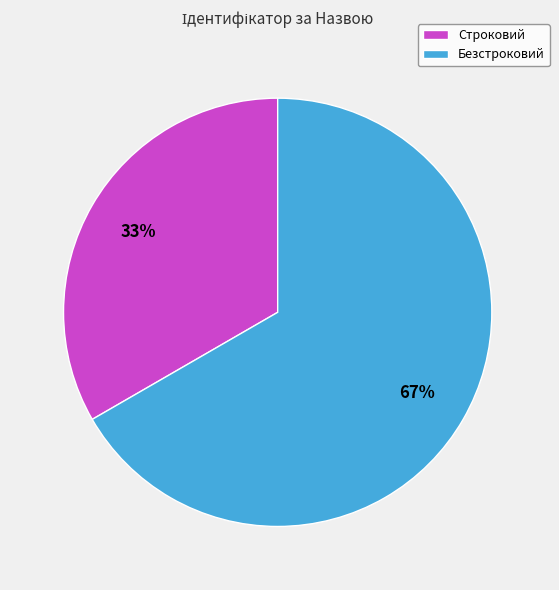

Is it true that Строковий is 20% of the pie?

False